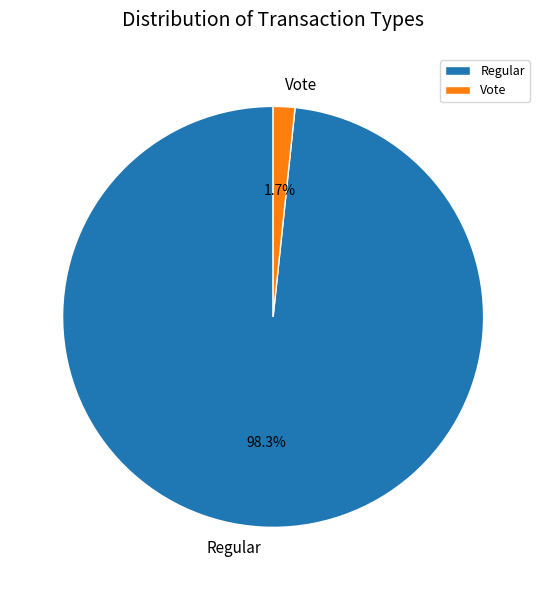

To the nearest percent, what is the difference between the largest and smallest slice percentages?

97%